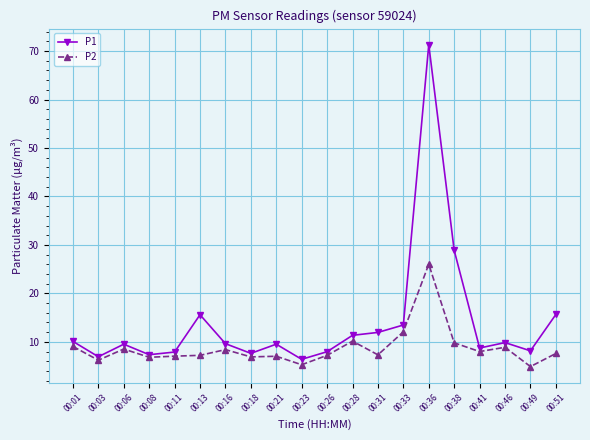

Rank the series by their maximum value, from highest to lowest.

P1, P2